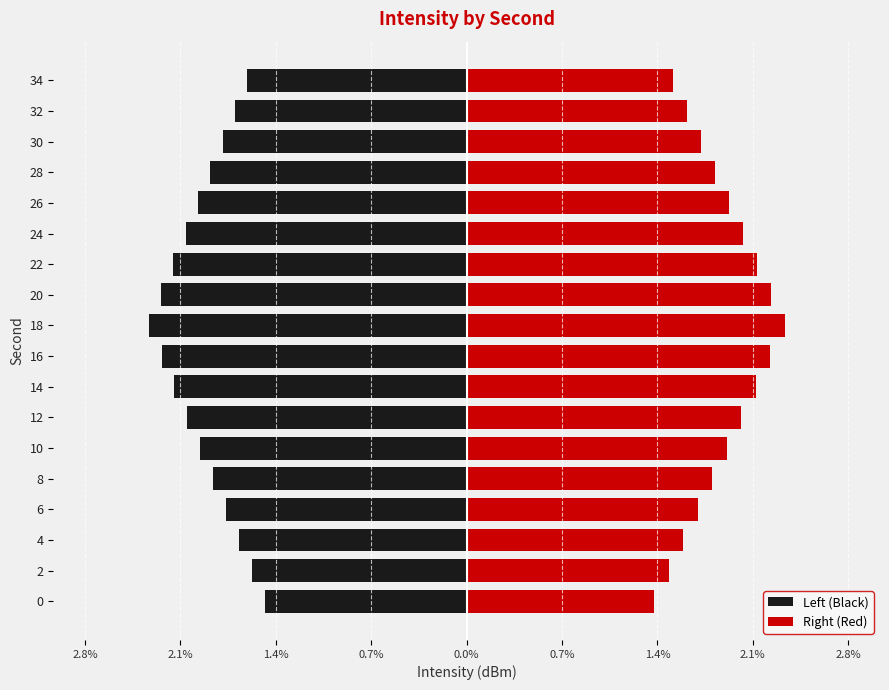

What is the highest value of the Right (Red) series?

2.3